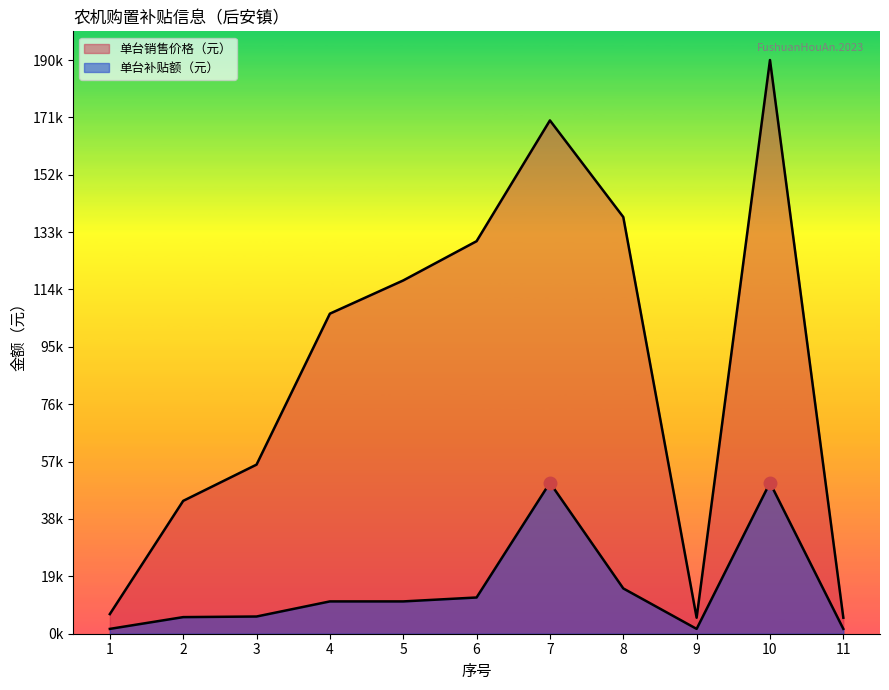

Where is 单台补贴额（元） nearest to the value 25800?

8